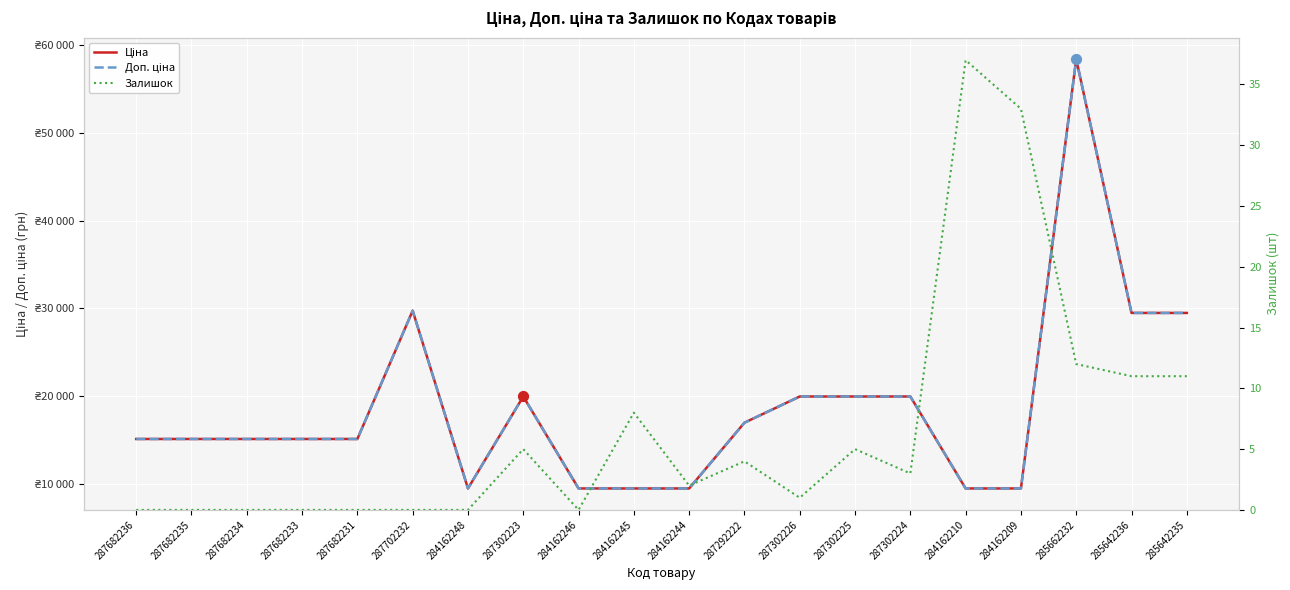

At which category is the sum across all series the highest?

285662232